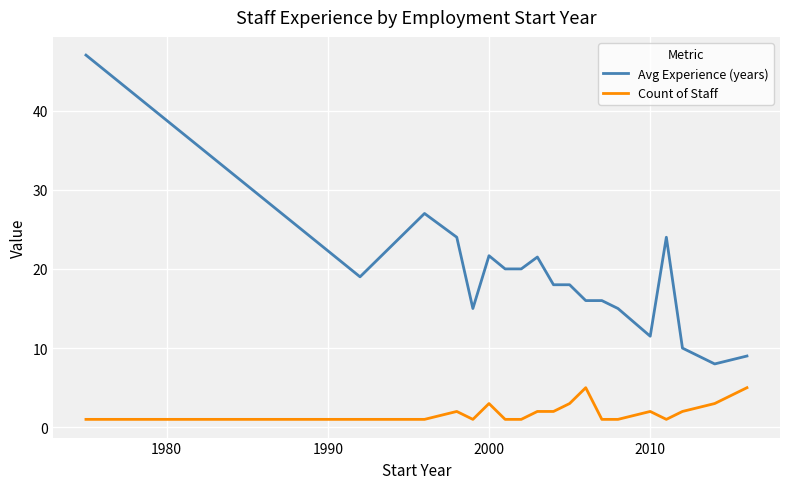

Which series has the largest total across all categories?

Avg Experience (years)